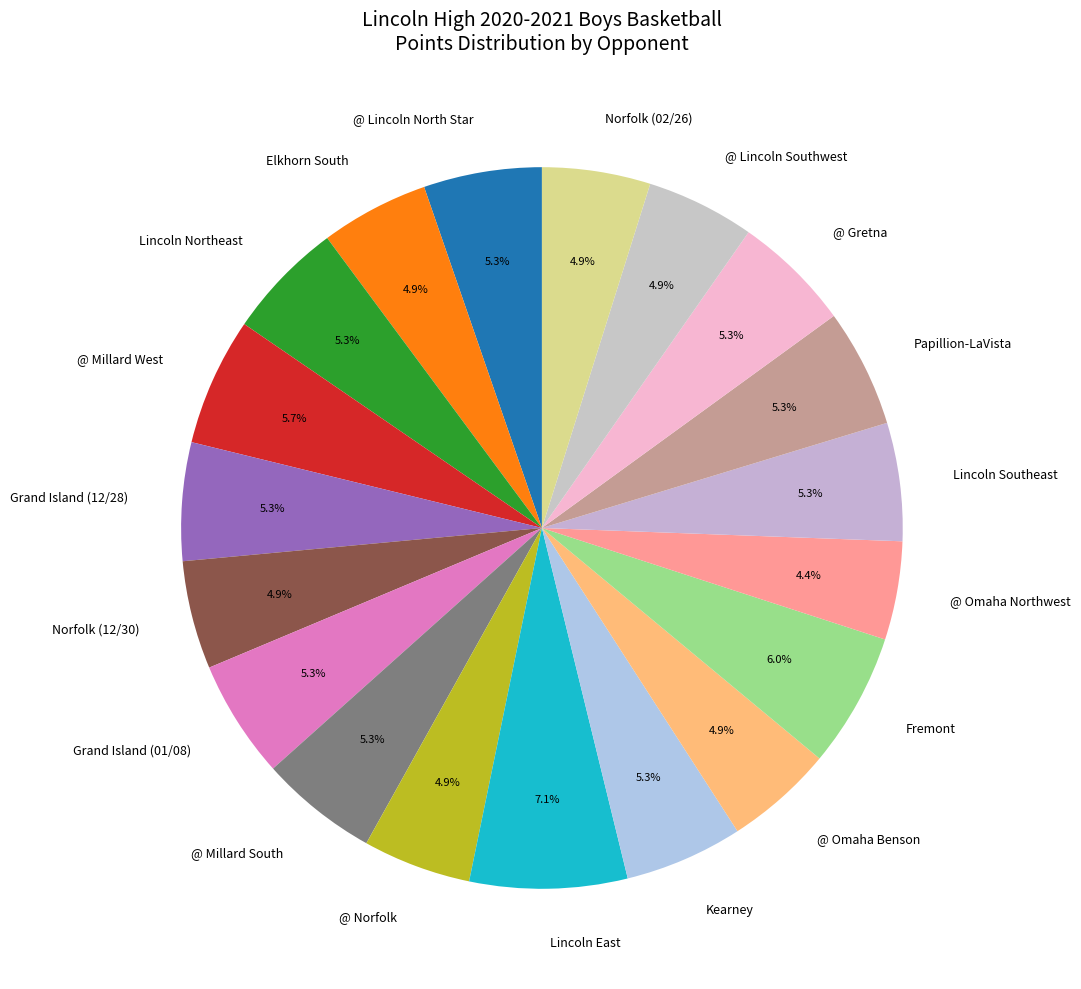

How many slices are in this pie chart?

19